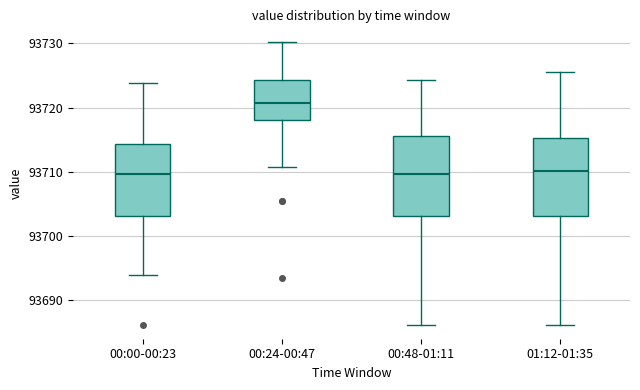

Where does the median line of the box for 00:00-00:23 sit on the y-axis? The values are not printed on the chart, so give them approximately, as read against the axis.

93710